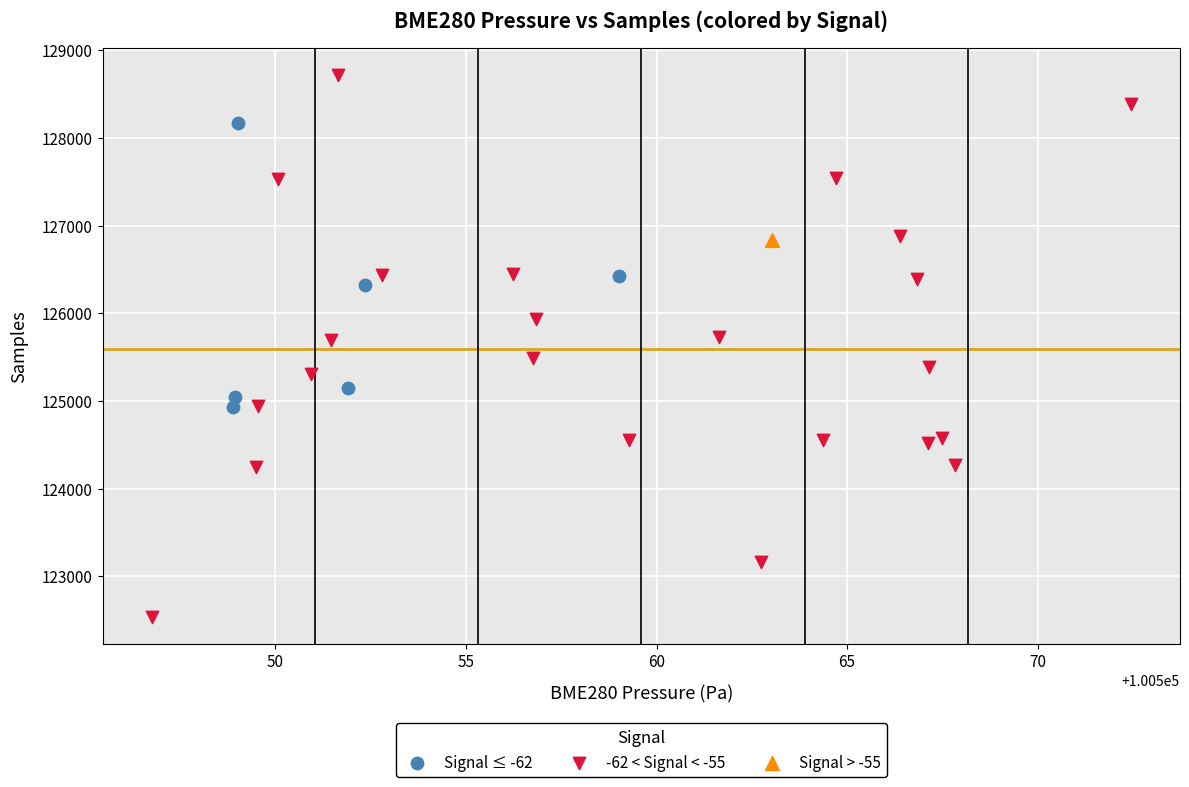

What are all the series names shown in the legend?

Signal ≤ -62, -62 < Signal < -55, Signal > -55